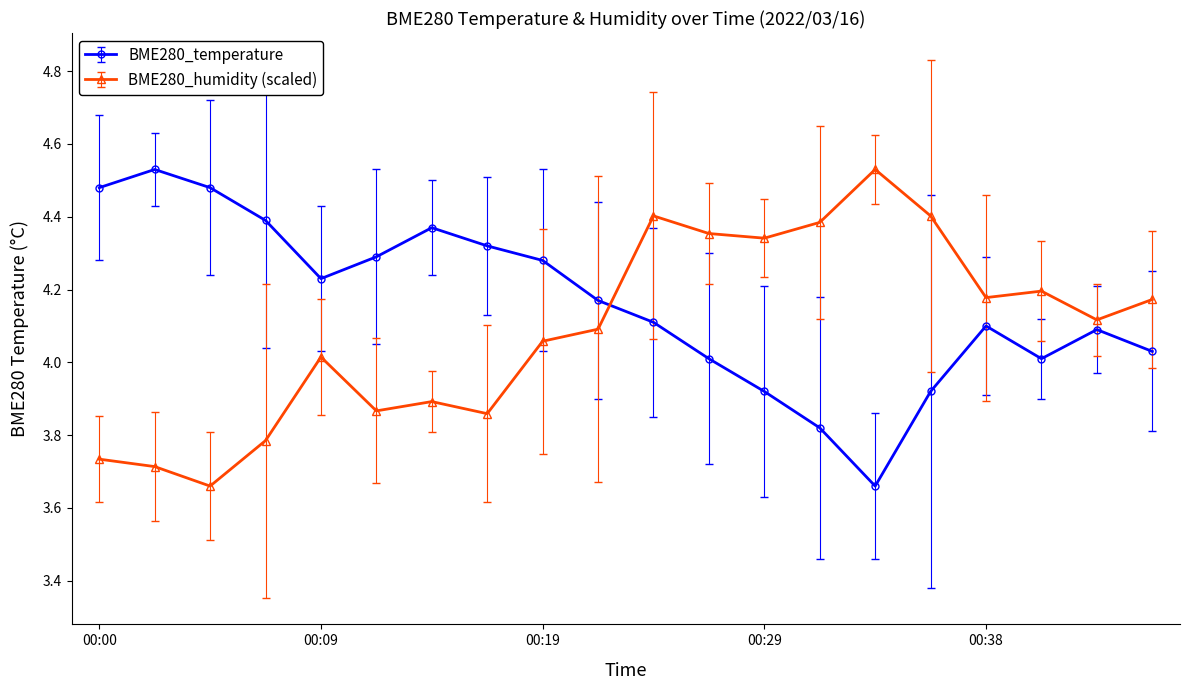

How many lines are shown in the chart?

2